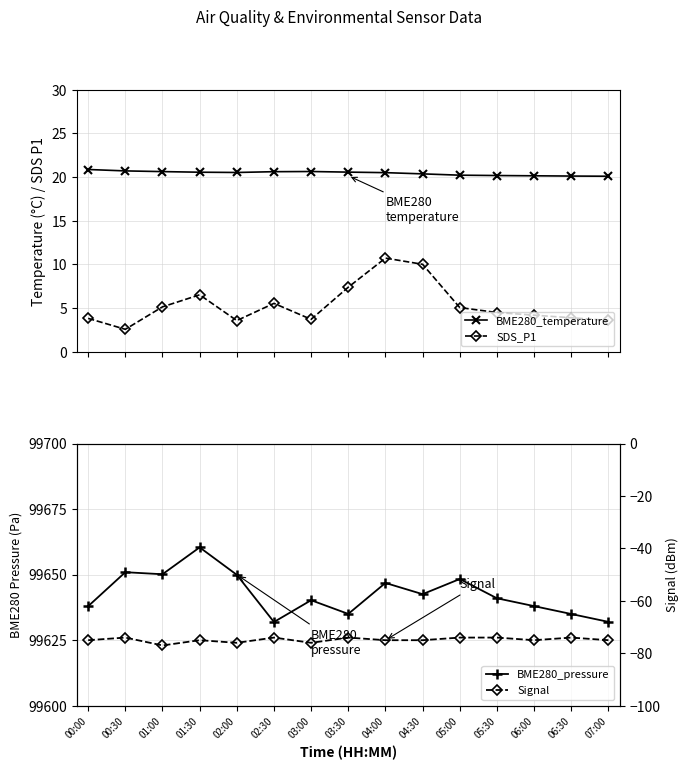

Which series changed the most between 01:00 and 05:00?

Signal